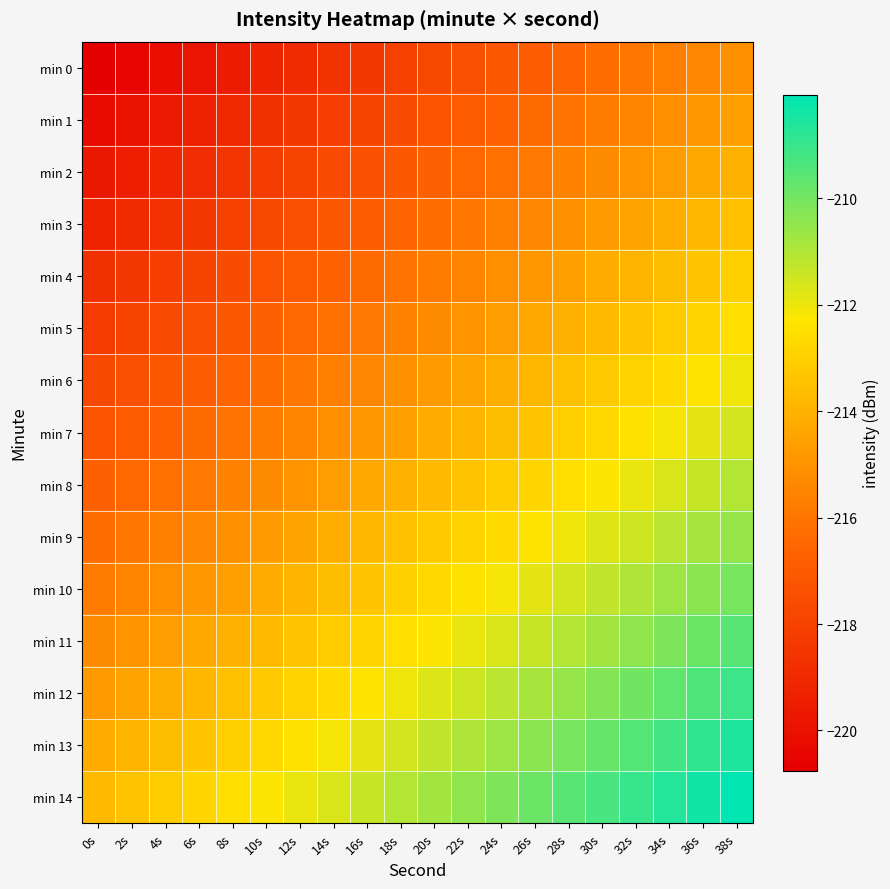

Reading left to right, list all the values displayed in this chart.

min 0: 0s=-220.8	2s=-220.5	4s=-220.2	6s=-219.9	8s=-219.6	10s=-219.3	12s=-219.0	14s=-218.7	16s=-218.4	18s=-218.1	20s=-217.8	22s=-217.5	24s=-217.2	26s=-216.9	28s=-216.6	30s=-216.3	32s=-216.0	34s=-215.7	36s=-215.4	38s=-215.1
min 1: 0s=-220.3	2s=-220.0	4s=-219.7	6s=-219.4	8s=-219.1	10s=-218.8	12s=-218.5	14s=-218.2	16s=-217.9	18s=-217.6	20s=-217.3	22s=-217.0	24s=-216.7	26s=-216.4	28s=-216.1	30s=-215.8	32s=-215.5	34s=-215.2	36s=-214.9	38s=-214.6
min 2: 0s=-219.8	2s=-219.5	4s=-219.2	6s=-218.9	8s=-218.6	10s=-218.3	12s=-218.0	14s=-217.7	16s=-217.4	18s=-217.1	20s=-216.8	22s=-216.5	24s=-216.2	26s=-215.9	28s=-215.6	30s=-215.3	32s=-215.0	34s=-214.7	36s=-214.4	38s=-214.1
min 3: 0s=-219.3	2s=-219.0	4s=-218.7	6s=-218.4	8s=-218.1	10s=-217.8	12s=-217.5	14s=-217.2	16s=-216.9	18s=-216.6	20s=-216.3	22s=-216.0	24s=-215.7	26s=-215.4	28s=-215.1	30s=-214.8	32s=-214.5	34s=-214.2	36s=-213.9	38s=-213.6
min 4: 0s=-218.8	2s=-218.5	4s=-218.2	6s=-217.9	8s=-217.6	10s=-217.3	12s=-217.0	14s=-216.7	16s=-216.4	18s=-216.1	20s=-215.8	22s=-215.5	24s=-215.2	26s=-214.9	28s=-214.6	30s=-214.3	32s=-214.0	34s=-213.7	36s=-213.4	38s=-213.1
min 5: 0s=-218.3	2s=-218.0	4s=-217.7	6s=-217.4	8s=-217.1	10s=-216.8	12s=-216.5	14s=-216.2	16s=-215.9	18s=-215.6	20s=-215.3	22s=-215.0	24s=-214.7	26s=-214.4	28s=-214.1	30s=-213.8	32s=-213.5	34s=-213.2	36s=-212.9	38s=-212.6
min 6: 0s=-217.8	2s=-217.5	4s=-217.2	6s=-216.9	8s=-216.6	10s=-216.3	12s=-216.0	14s=-215.7	16s=-215.4	18s=-215.1	20s=-214.8	22s=-214.5	24s=-214.2	26s=-213.9	28s=-213.6	30s=-213.3	32s=-213.0	34s=-212.7	36s=-212.4	38s=-212.1
min 7: 0s=-217.3	2s=-217.0	4s=-216.7	6s=-216.4	8s=-216.1	10s=-215.8	12s=-215.5	14s=-215.2	16s=-214.9	18s=-214.6	20s=-214.3	22s=-214.0	24s=-213.7	26s=-213.4	28s=-213.1	30s=-212.8	32s=-212.5	34s=-212.2	36s=-211.9	38s=-211.6
min 8: 0s=-216.8	2s=-216.5	4s=-216.2	6s=-215.9	8s=-215.6	10s=-215.3	12s=-215.0	14s=-214.7	16s=-214.4	18s=-214.1	20s=-213.8	22s=-213.5	24s=-213.2	26s=-212.9	28s=-212.6	30s=-212.3	32s=-212.0	34s=-211.7	36s=-211.4	38s=-211.1
min 9: 0s=-216.3	2s=-216.0	4s=-215.7	6s=-215.4	8s=-215.1	10s=-214.8	12s=-214.5	14s=-214.2	16s=-213.9	18s=-213.6	20s=-213.3	22s=-213.0	24s=-212.7	26s=-212.4	28s=-212.1	30s=-211.8	32s=-211.5	34s=-211.2	36s=-210.9	38s=-210.6
min 10: 0s=-215.8	2s=-215.5	4s=-215.2	6s=-214.9	8s=-214.6	10s=-214.3	12s=-214.0	14s=-213.7	16s=-213.4	18s=-213.1	20s=-212.8	22s=-212.5	24s=-212.2	26s=-211.9	28s=-211.6	30s=-211.3	32s=-211.0	34s=-210.7	36s=-210.4	38s=-210.1
min 11: 0s=-215.3	2s=-215.0	4s=-214.7	6s=-214.4	8s=-214.1	10s=-213.8	12s=-213.5	14s=-213.2	16s=-212.9	18s=-212.6	20s=-212.3	22s=-212.0	24s=-211.7	26s=-211.4	28s=-211.1	30s=-210.8	32s=-210.5	34s=-210.2	36s=-209.9	38s=-209.6
min 12: 0s=-214.8	2s=-214.5	4s=-214.2	6s=-213.9	8s=-213.6	10s=-213.3	12s=-213.0	14s=-212.7	16s=-212.4	18s=-212.1	20s=-211.8	22s=-211.5	24s=-211.2	26s=-210.9	28s=-210.6	30s=-210.3	32s=-210.0	34s=-209.7	36s=-209.4	38s=-209.1
min 13: 0s=-214.3	2s=-214.0	4s=-213.7	6s=-213.4	8s=-213.1	10s=-212.8	12s=-212.5	14s=-212.2	16s=-211.9	18s=-211.6	20s=-211.3	22s=-211.0	24s=-210.7	26s=-210.4	28s=-210.1	30s=-209.8	32s=-209.5	34s=-209.2	36s=-208.9	38s=-208.6
min 14: 0s=-213.8	2s=-213.5	4s=-213.2	6s=-212.9	8s=-212.6	10s=-212.3	12s=-212.0	14s=-211.7	16s=-211.4	18s=-211.1	20s=-210.8	22s=-210.5	24s=-210.2	26s=-209.9	28s=-209.6	30s=-209.3	32s=-209.0	34s=-208.7	36s=-208.4	38s=-208.1